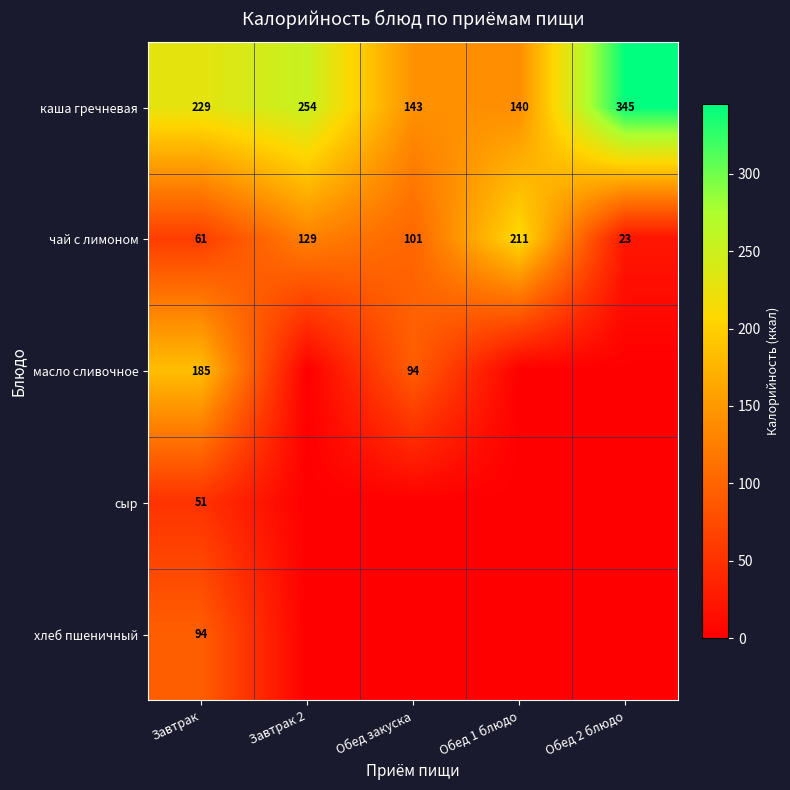

How many data points in каша гречневая are less than 229?

2